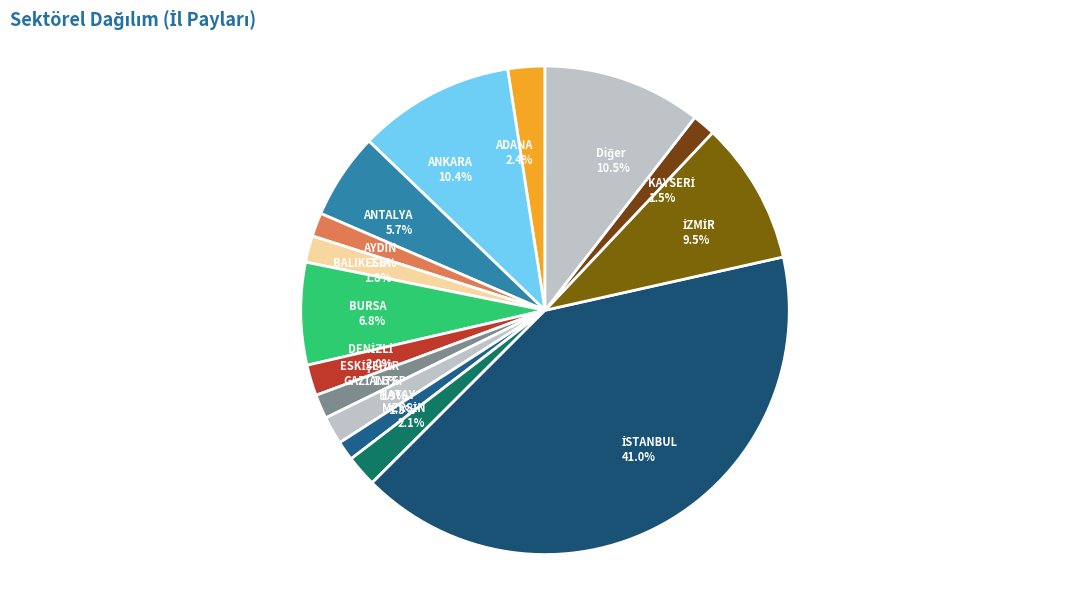

To the nearest percent, what is the difference between the largest and smallest slice percentages?

40%